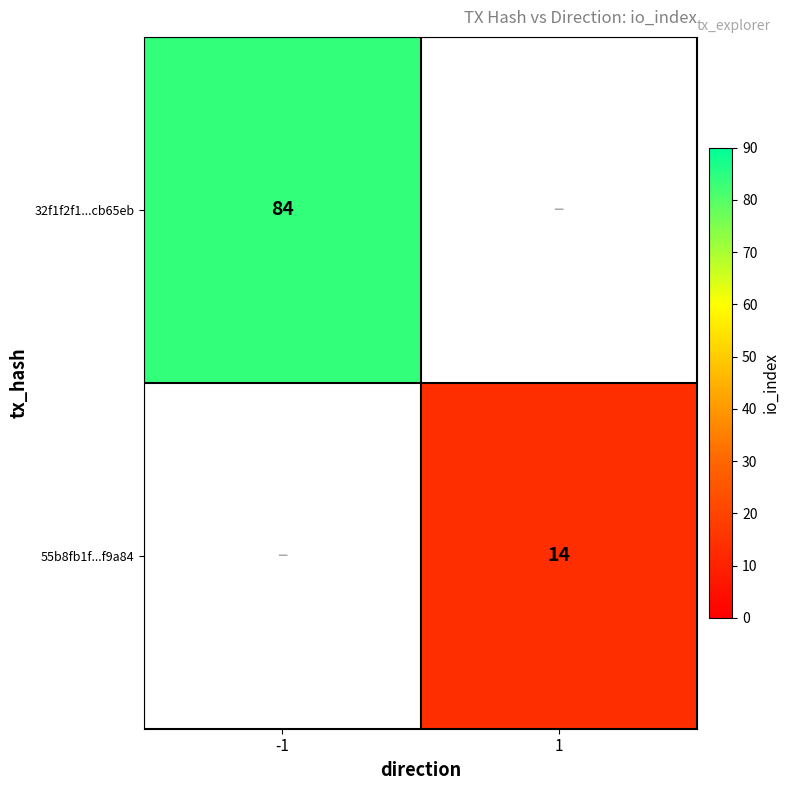

At which category does the chart reach its peak across all series?

-1